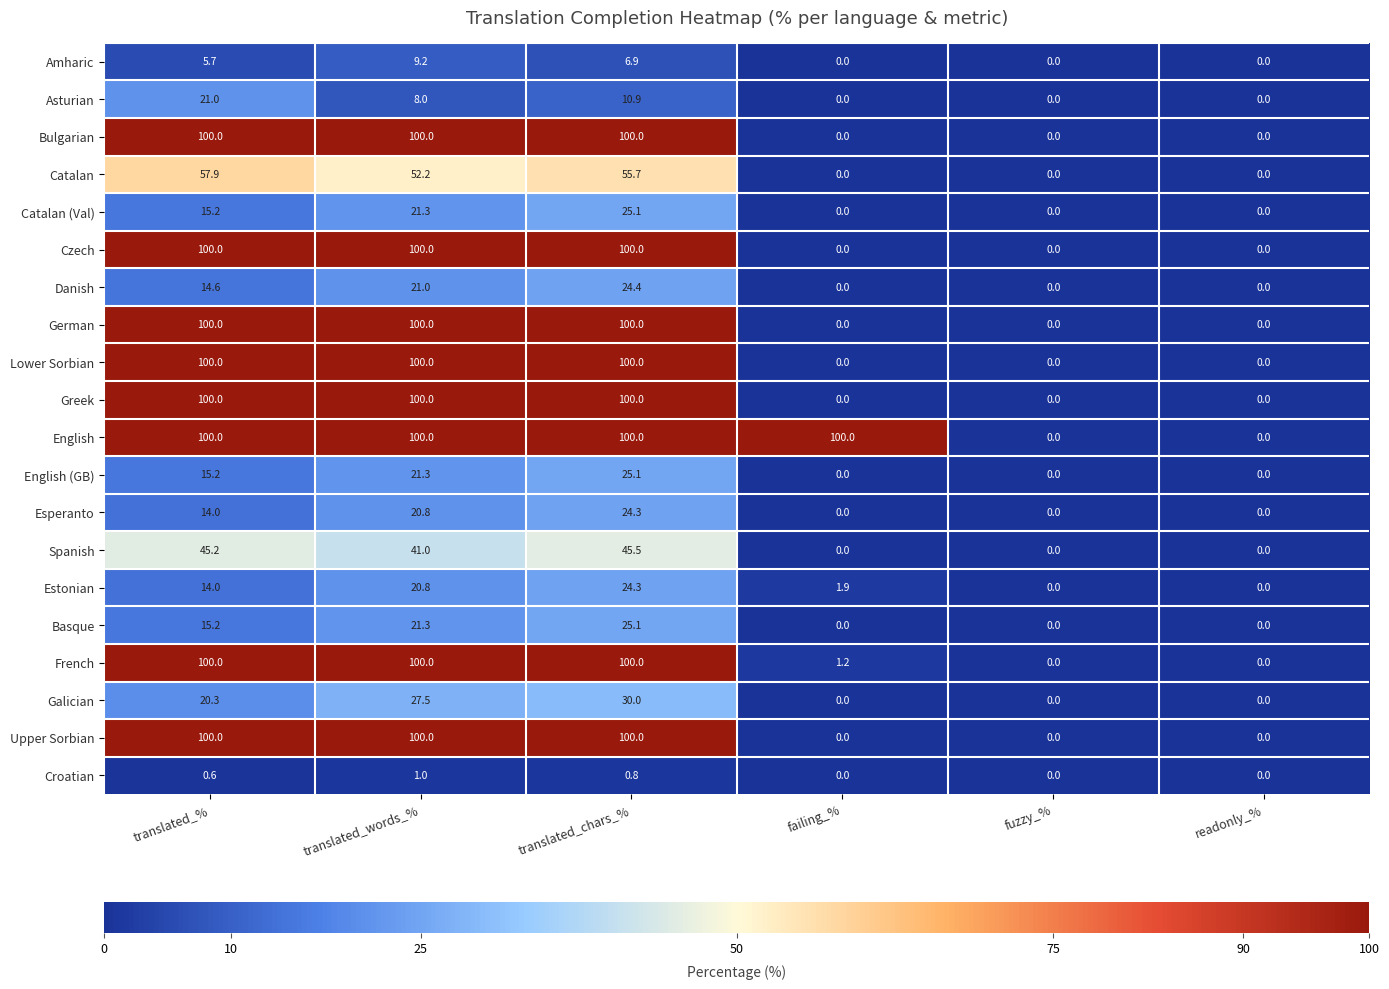

What is the total value across all series at translated_%?

1038.9